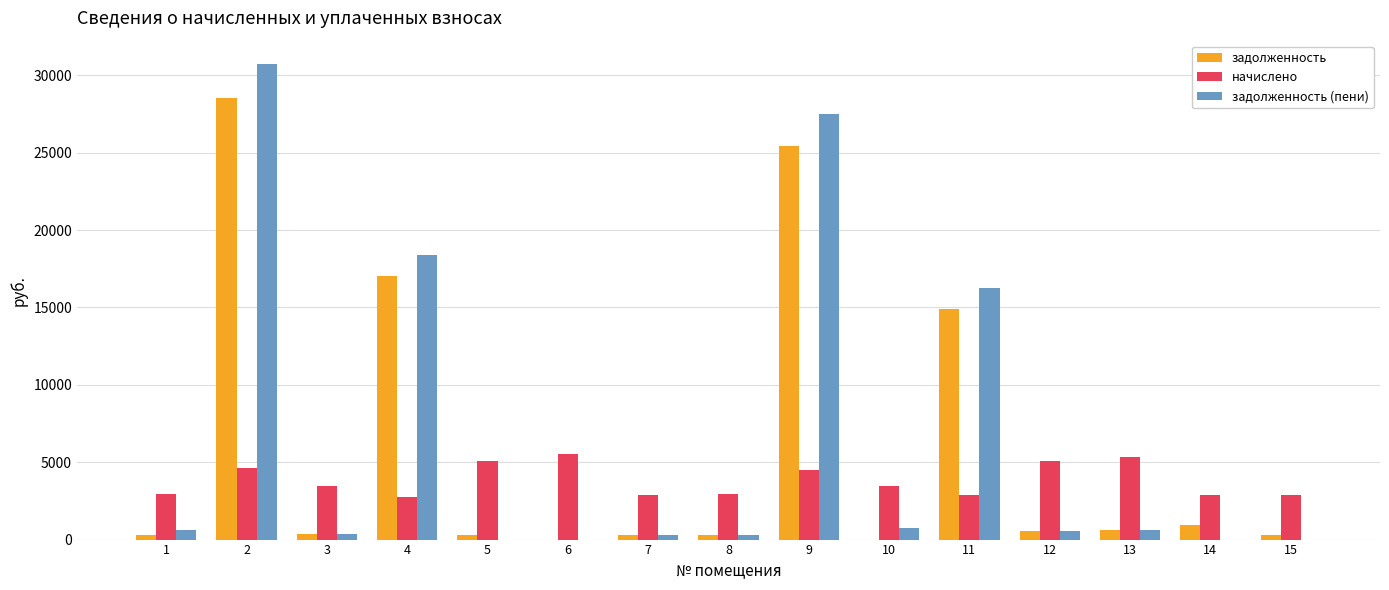

What is the maximum value for начислено?

5505.9